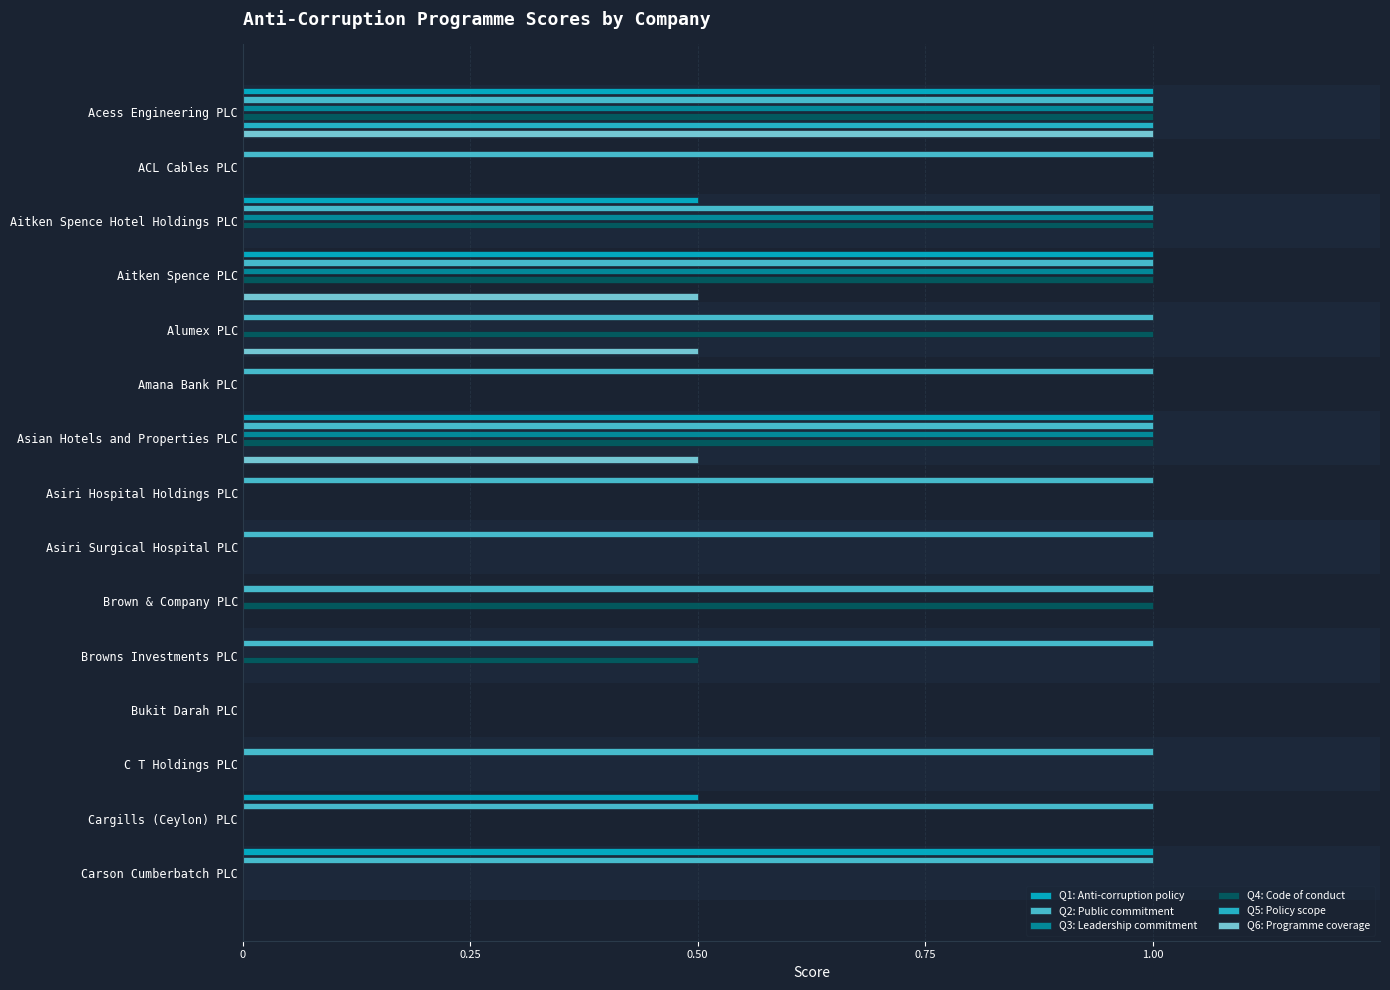

What position from the right is Asian Hotels and Properties PLC?

9